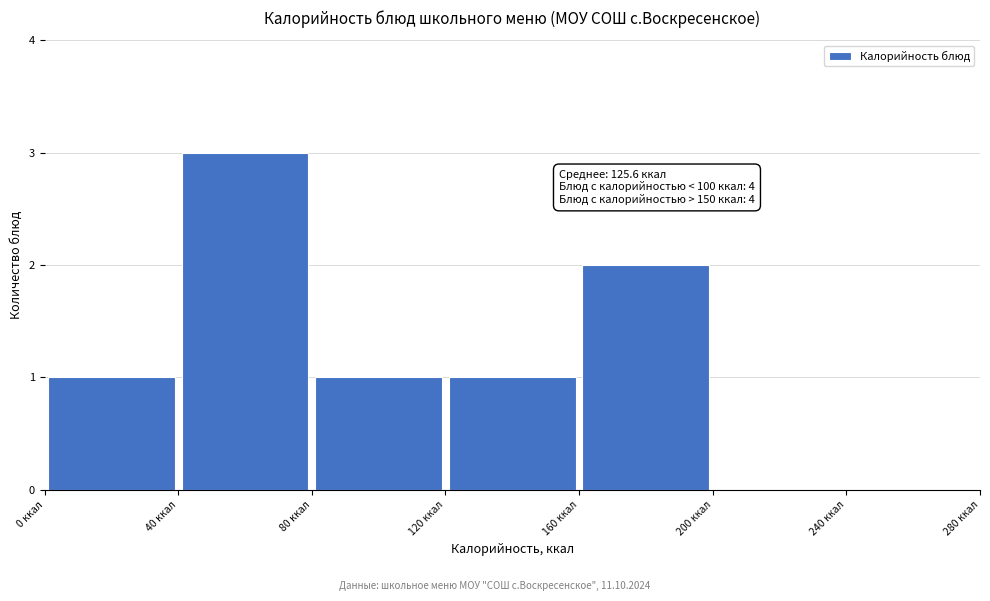

Over which range of the x-axis is the bar tallest?

40 to 80